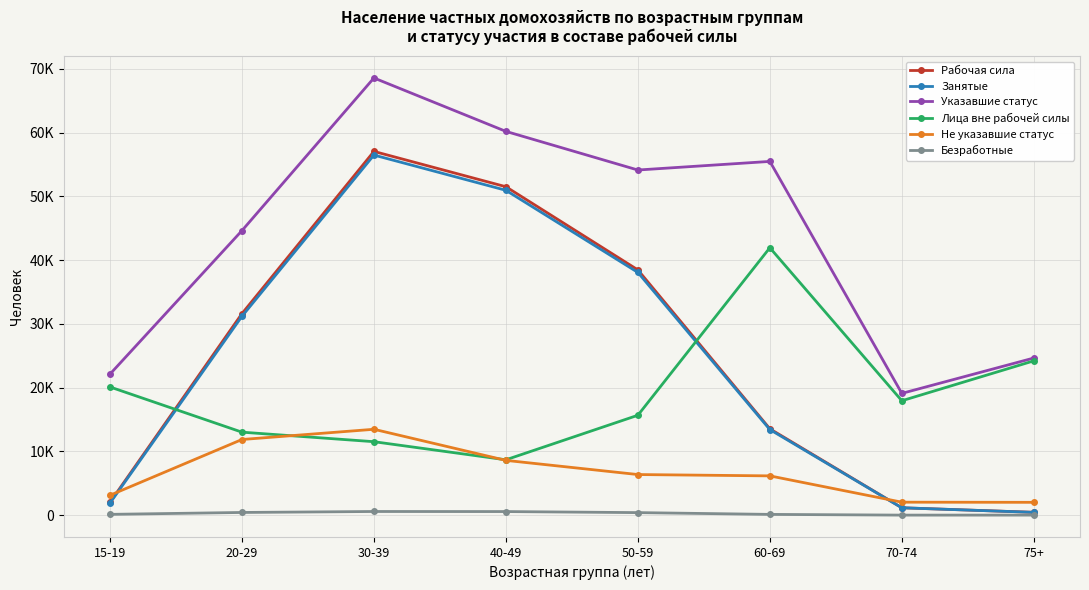

How many interior local peaks does the Безработные series have?

1